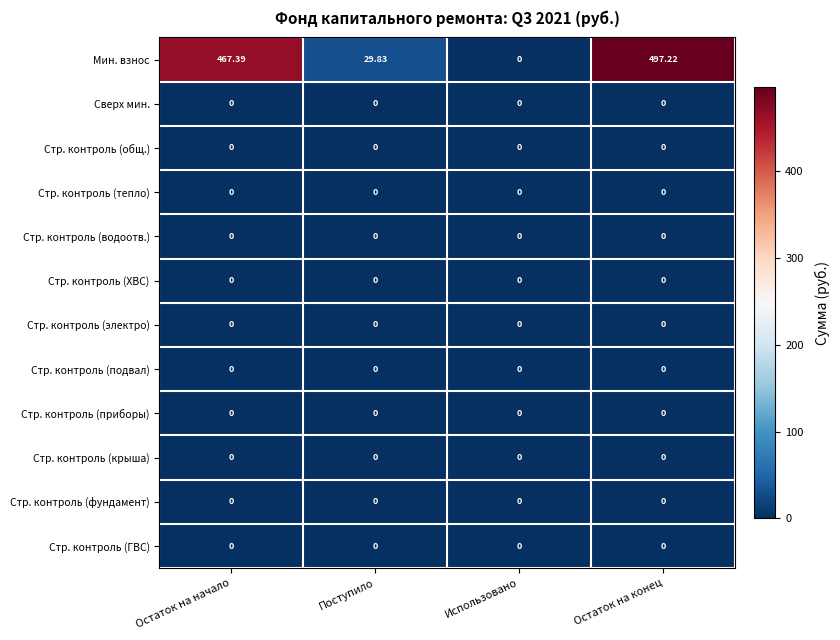

At which category is the sum across all series the highest?

Остаток на конец